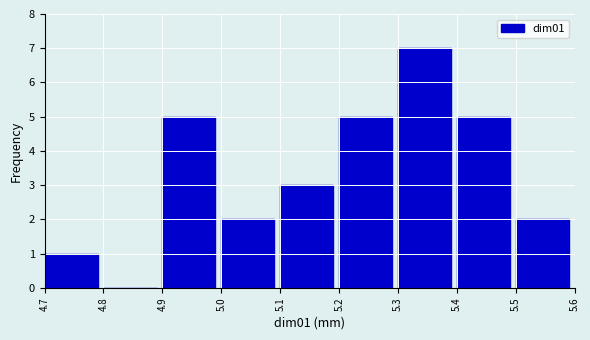

Reading left to right, transcribe this chart: for each bar, give the range it covers on the x-axis and its height. The values are not printed on the chart, so give them approximately, as read against the axis.

4.7 to 4.8: 1
4.8 to 4.9: 0
4.9 to 5.0: 5
5.0 to 5.1: 2
5.1 to 5.2: 3
5.2 to 5.3: 5
5.3 to 5.4: 7
5.4 to 5.5: 5
5.5 to 5.6: 2